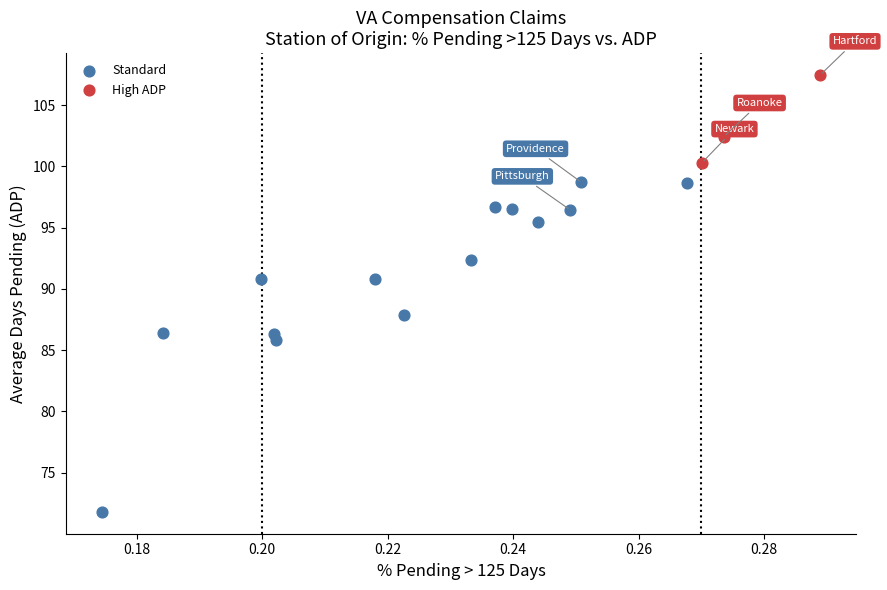

Which series contains the highest Y value?

High ADP